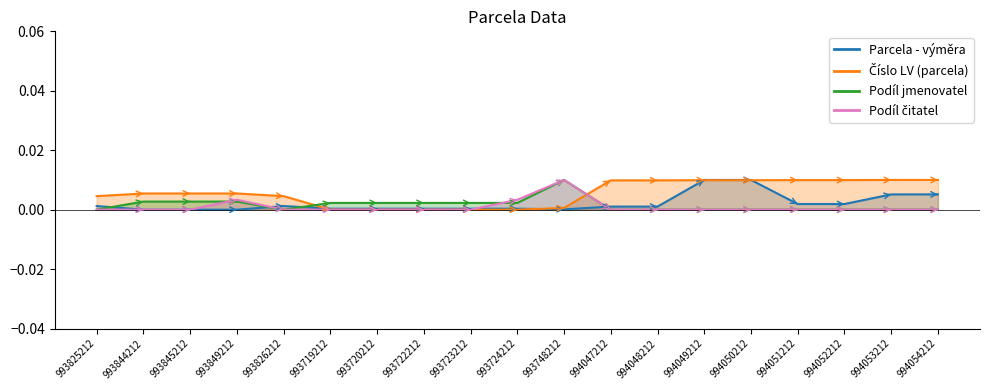

Is it true that Podíl jmenovatel equals -0.0 at 994053212?

False